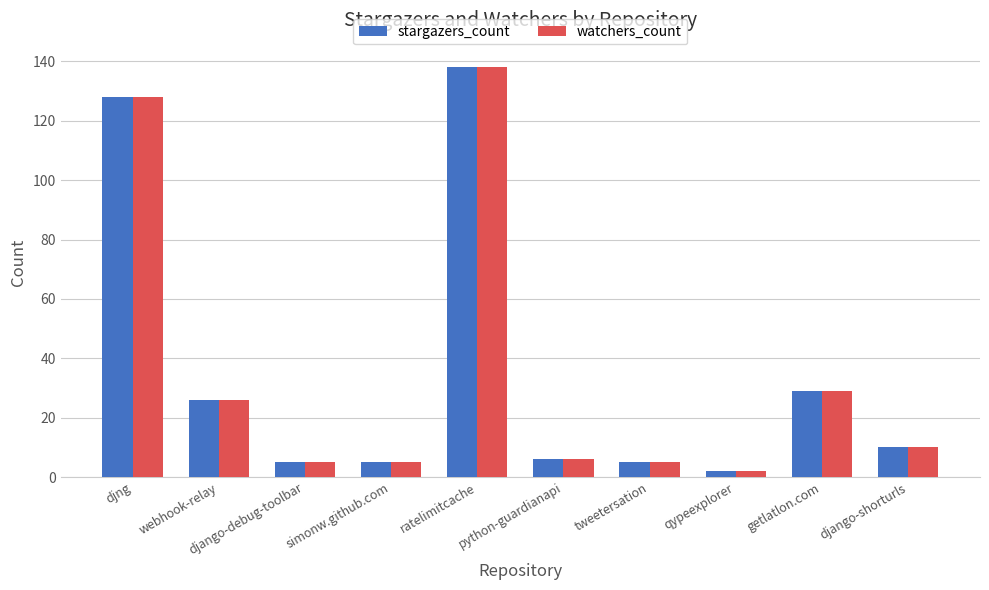

How many categories are shown in the chart?

10